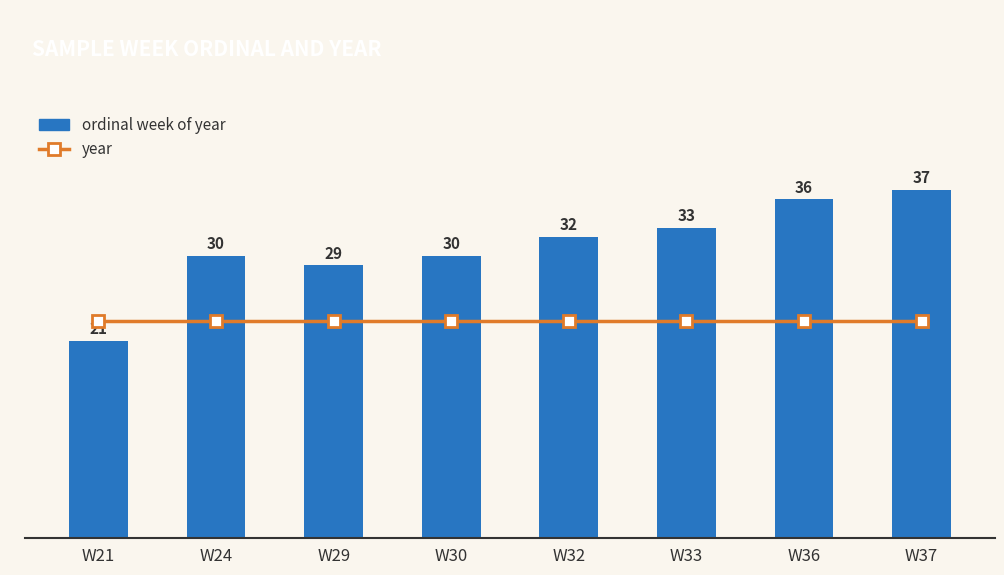

What is the value of the ordinal week of year bar at the 8th from the left?

37